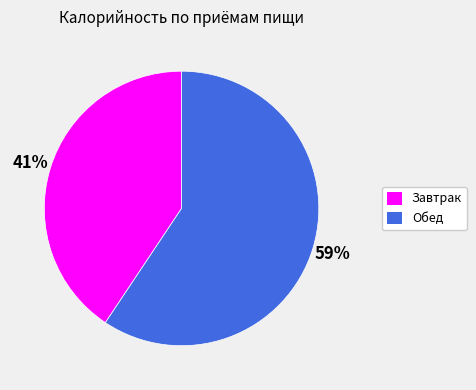

To the nearest percent, what percentage of the pie is Обед?

59%